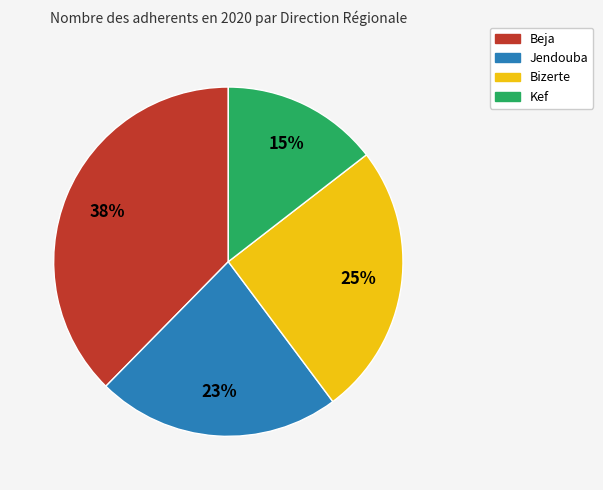

Which category has the biggest portion of the pie?

Beja